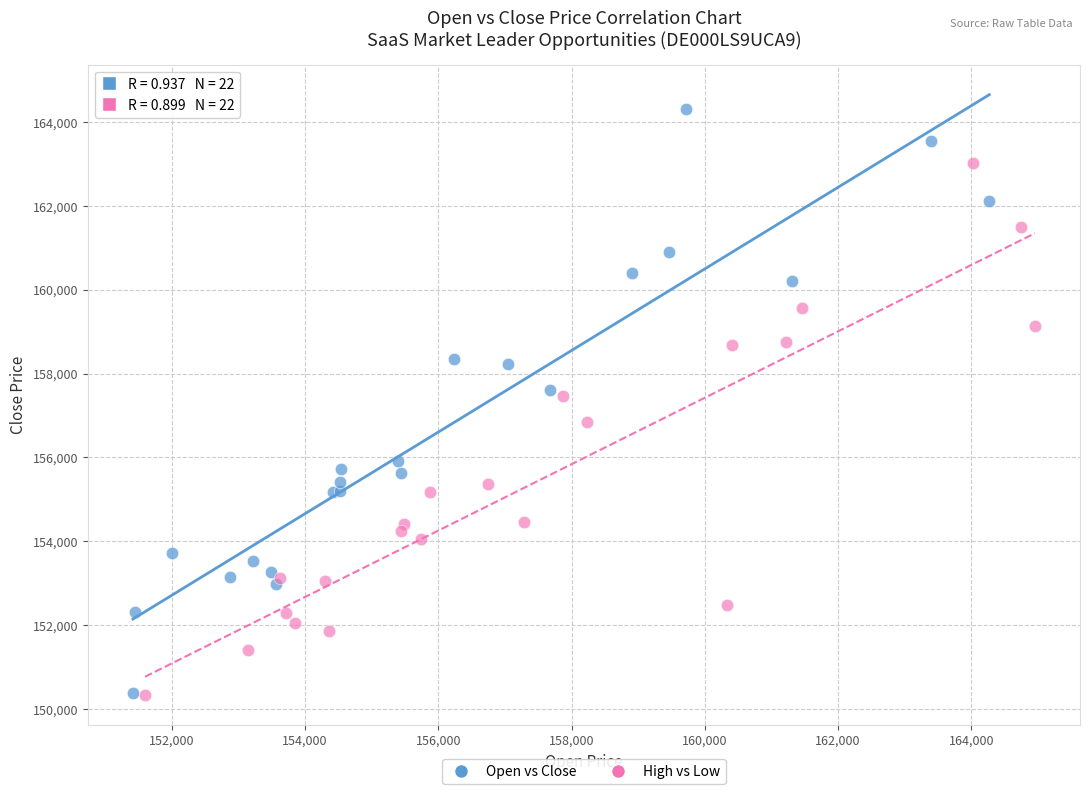

Which series contains the highest Y value?

Open vs Close